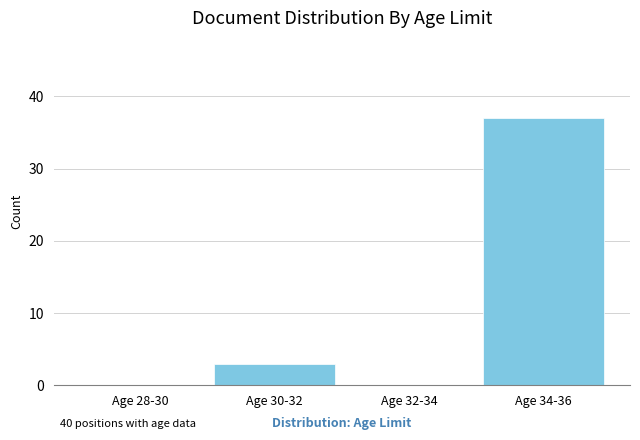

Reading left to right, transcribe all the data shown in this chart.

Age 28-30=0	Age 30-32=3	Age 32-34=0	Age 34-36=37